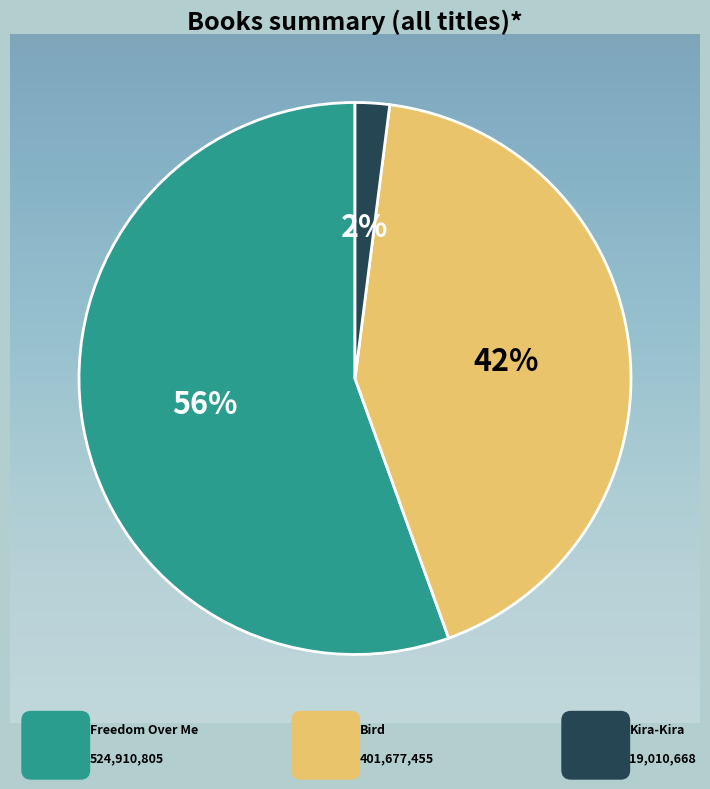

To the nearest percent, what portion does Bird represent?

42%